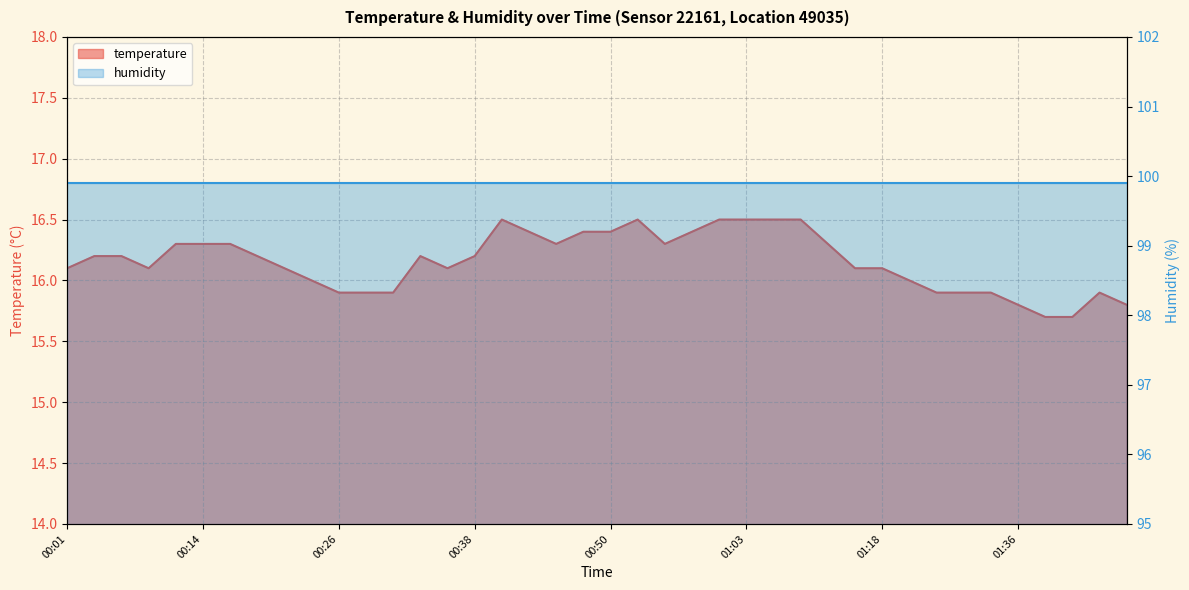

The value at 01:00 is 27.8. True or false?

False